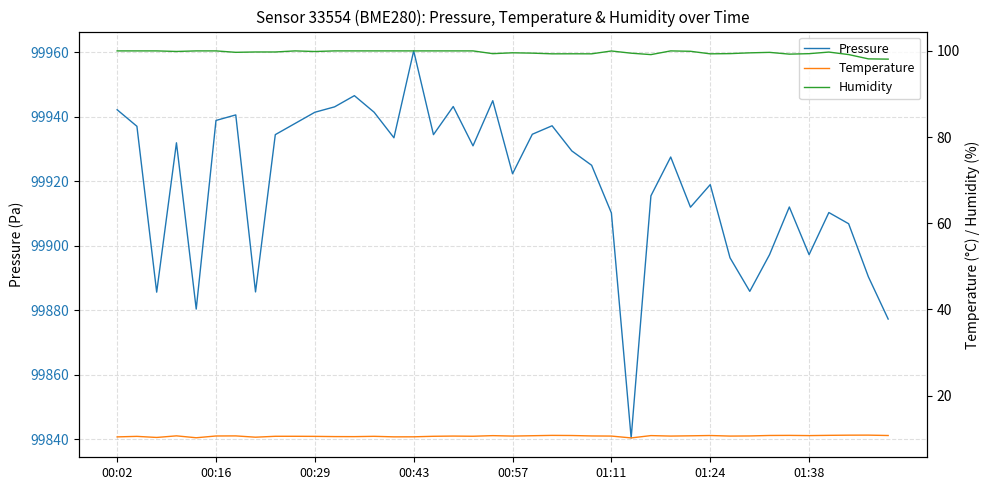

Where is Humidity nearest to the value 99?

27